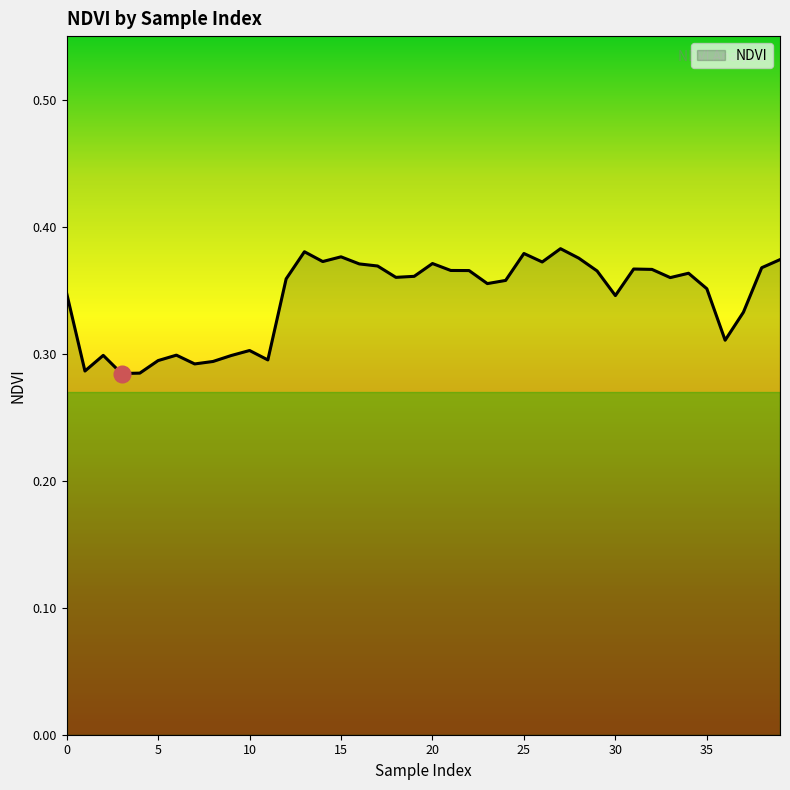

How many distinct data groups are displayed?

1